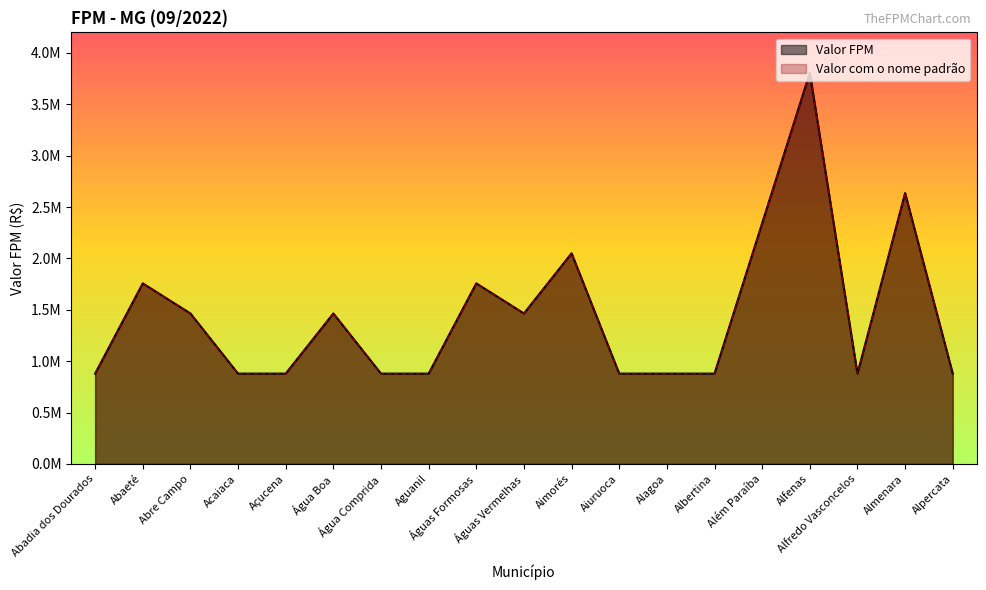

Reading left to right, what are all the values shown in this chart?

Valor FPM: Abadia dos Dourados=878413.3	Abaeté=1756826.5	Abre Campo=1464022.1	Acaiaca=878413.3	Açucena=878413.3	Água Boa=1464022.1	Água Comprida=878413.3	Aguanil=878413.3	Águas Formosas=1756826.5	Águas Vermelhas=1464022.1	Aimorés=2049630.9	Aiuruoca=878413.3	Alagoa=878413.3	Albertina=878413.3	Além Paraíba=2342435.3	Alfenas=3806457.4	Alfredo Vasconcelos=878413.3	Almenara=2635239.8	Alpercata=878413.3
Valor com o nome padrão: Abadia dos Dourados=878413.3	Abaeté=1756826.5	Abre Campo=1464022.1	Acaiaca=878413.3	Açucena=878413.3	Água Boa=1464022.1	Água Comprida=878413.3	Aguanil=878413.3	Águas Formosas=1756826.5	Águas Vermelhas=1464022.1	Aimorés=2049630.9	Aiuruoca=878413.3	Alagoa=878413.3	Albertina=878413.3	Além Paraíba=2342435.3	Alfenas=3806457.4	Alfredo Vasconcelos=878413.3	Almenara=2635239.8	Alpercata=878413.3